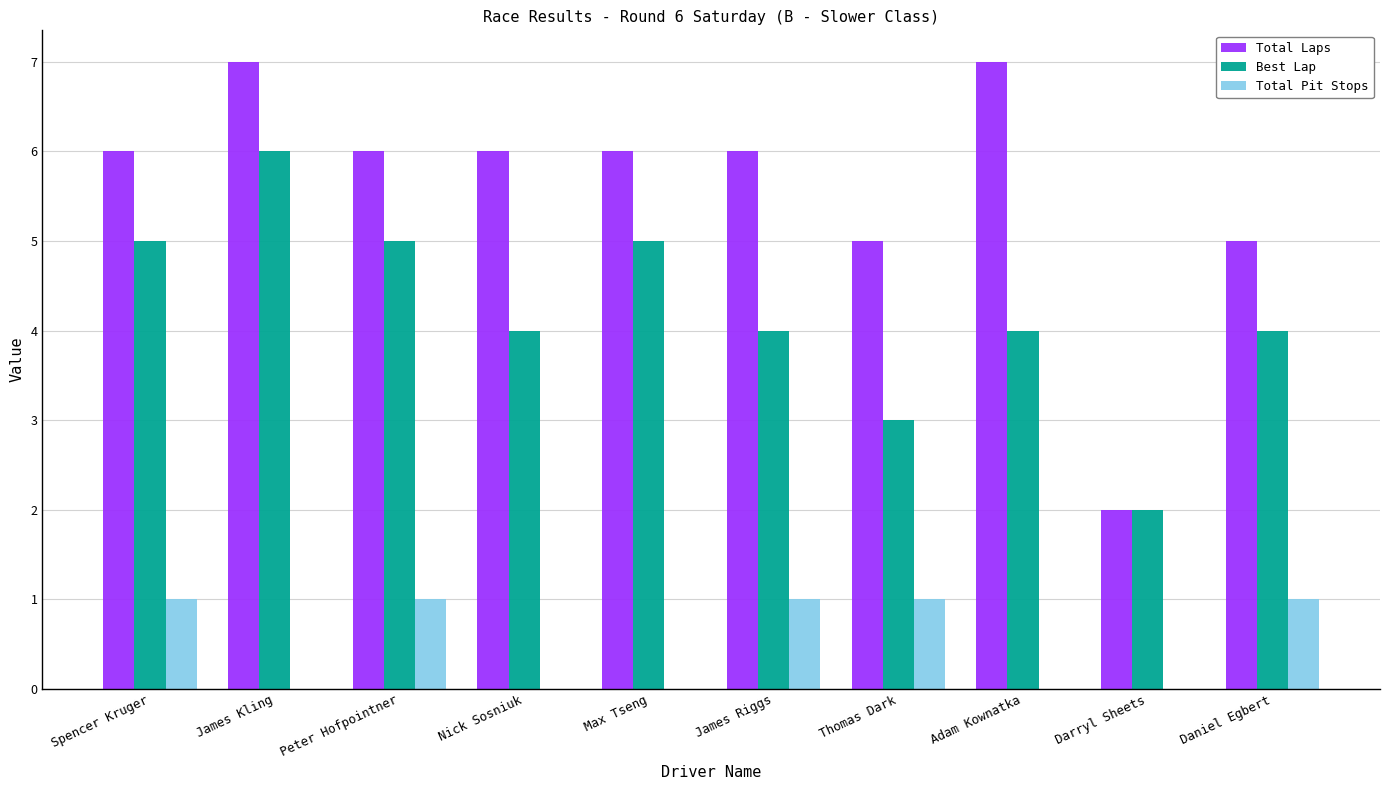

What is the total value across all series at Thomas Dark?

9